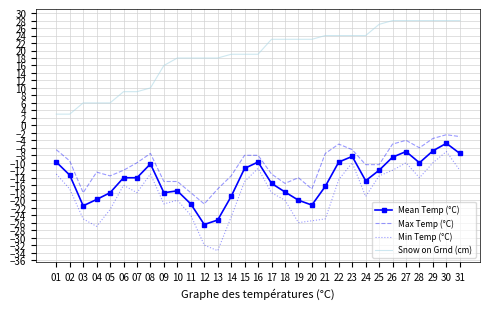

At which label is Snow on Grnd (cm) closest to 15?

09